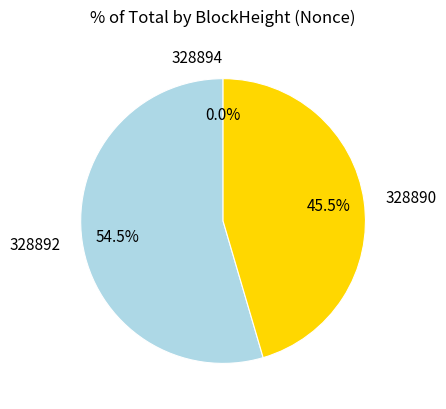

To the nearest percent, what percentage of the pie is 328890?

45%